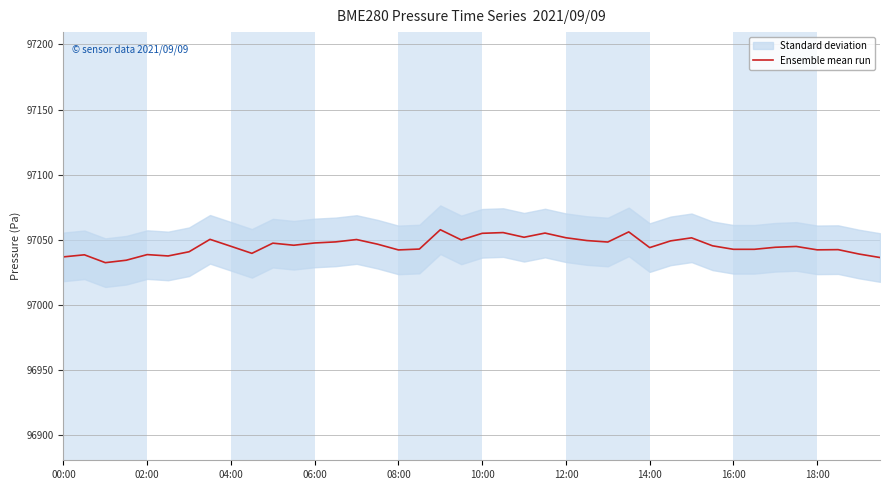

What is the label of the 10th point from the left?

18:00